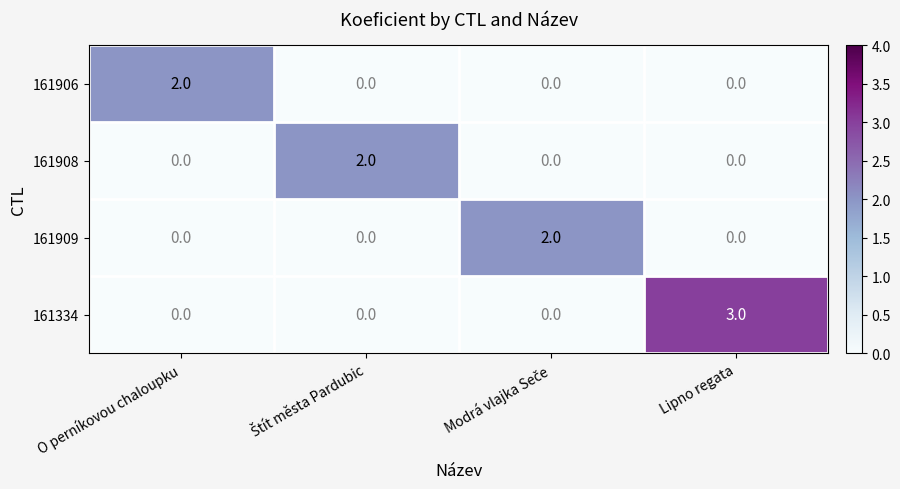

Reading left to right, what are all the values shown in this chart?

161906: 2	0	0	0
161908: 0	2	0	0
161909: 0	0	2	0
161334: 0	0	0	3